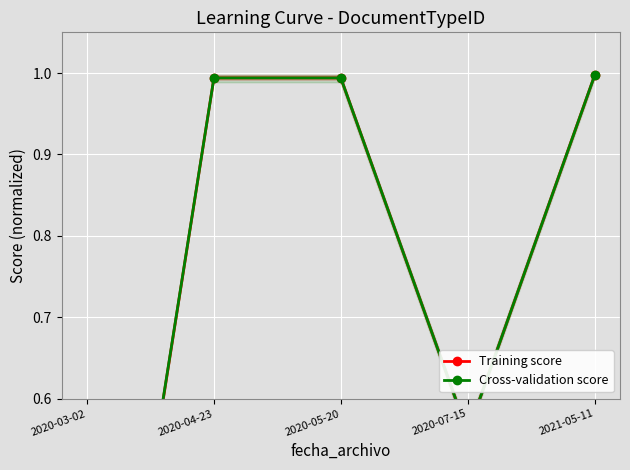

How many lines are shown in the chart?

2